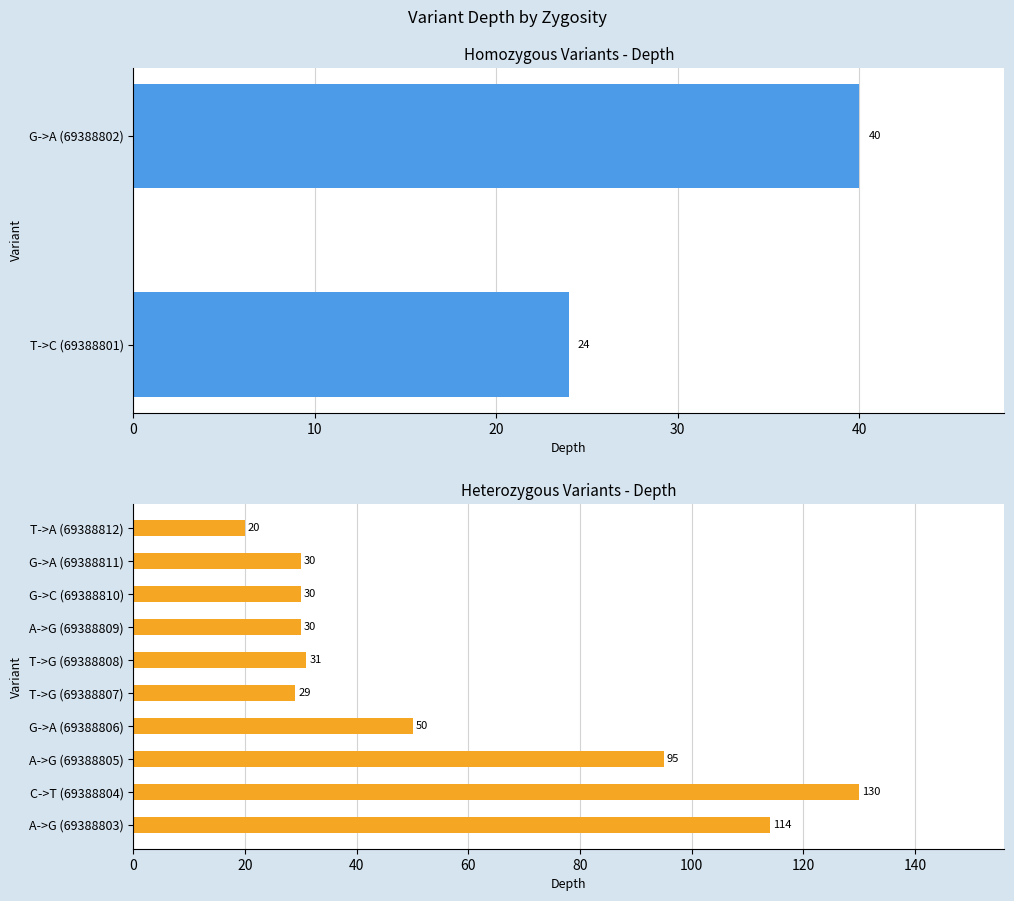

What is the difference between the second highest and second lowest values?

85